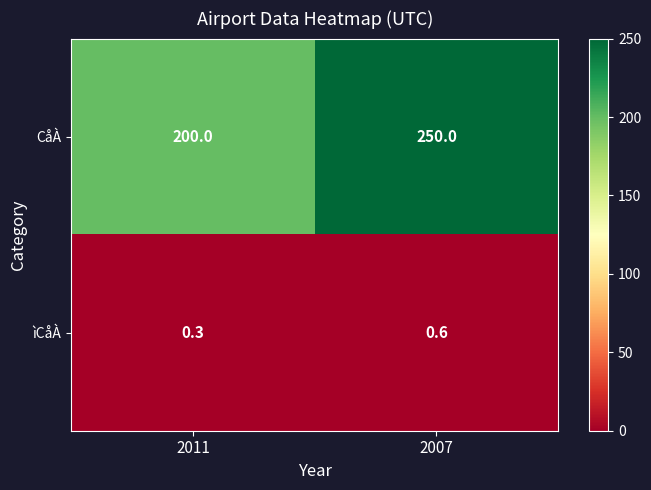

What is the smallest value displayed?

0.3